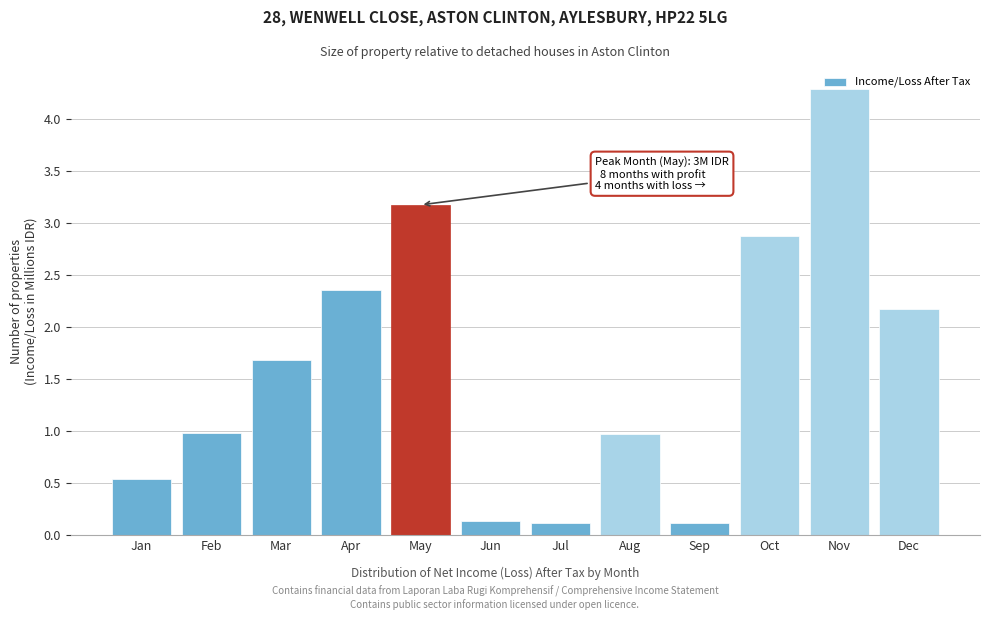

Where is the data nearest to the value 2?

Dec